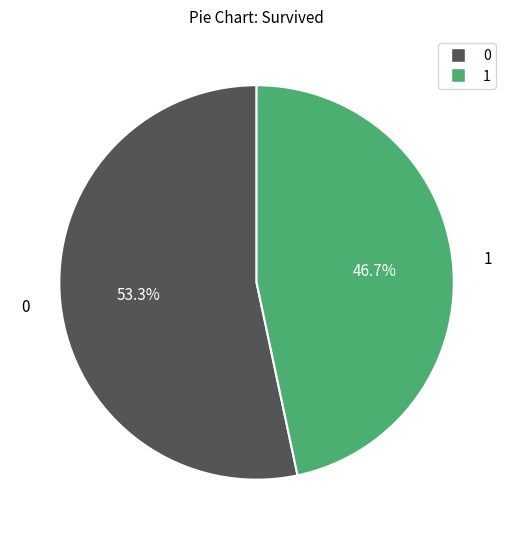

Is there a majority slice in this chart?

Yes